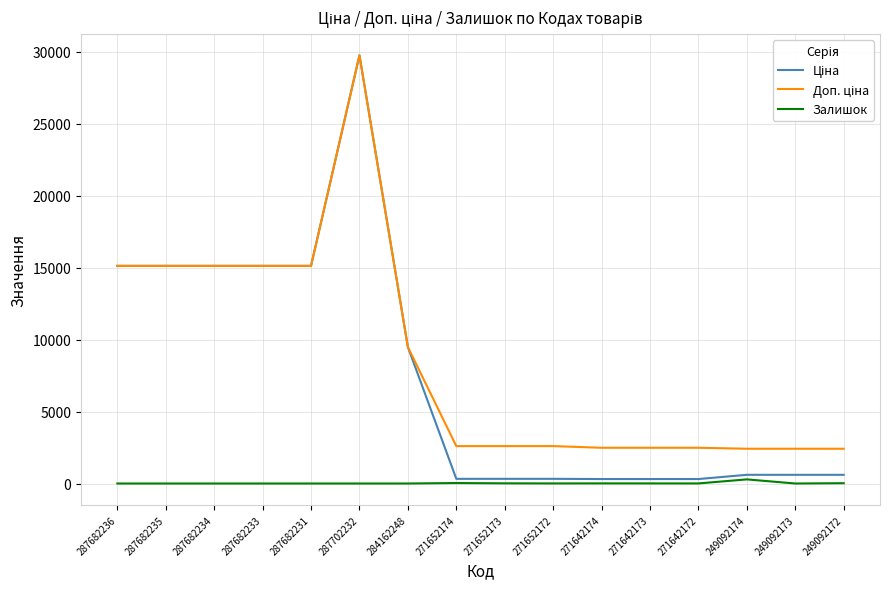

At which category does the chart reach its peak across all series?

287702232